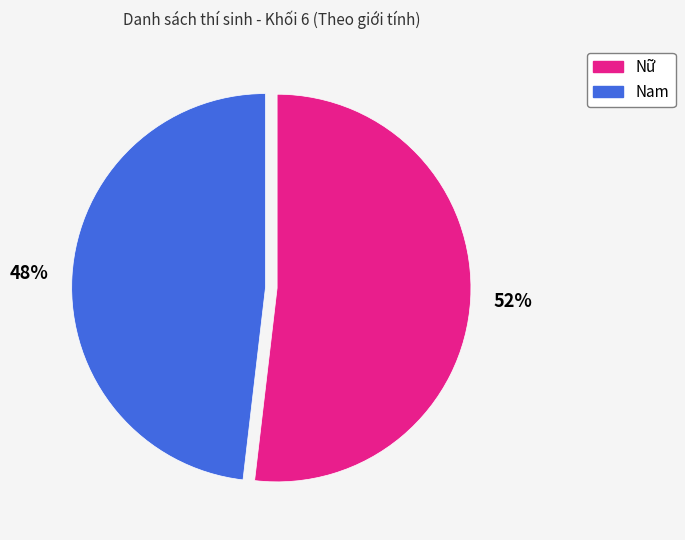

The Nam slice represents 59% of the pie. True or false?

False